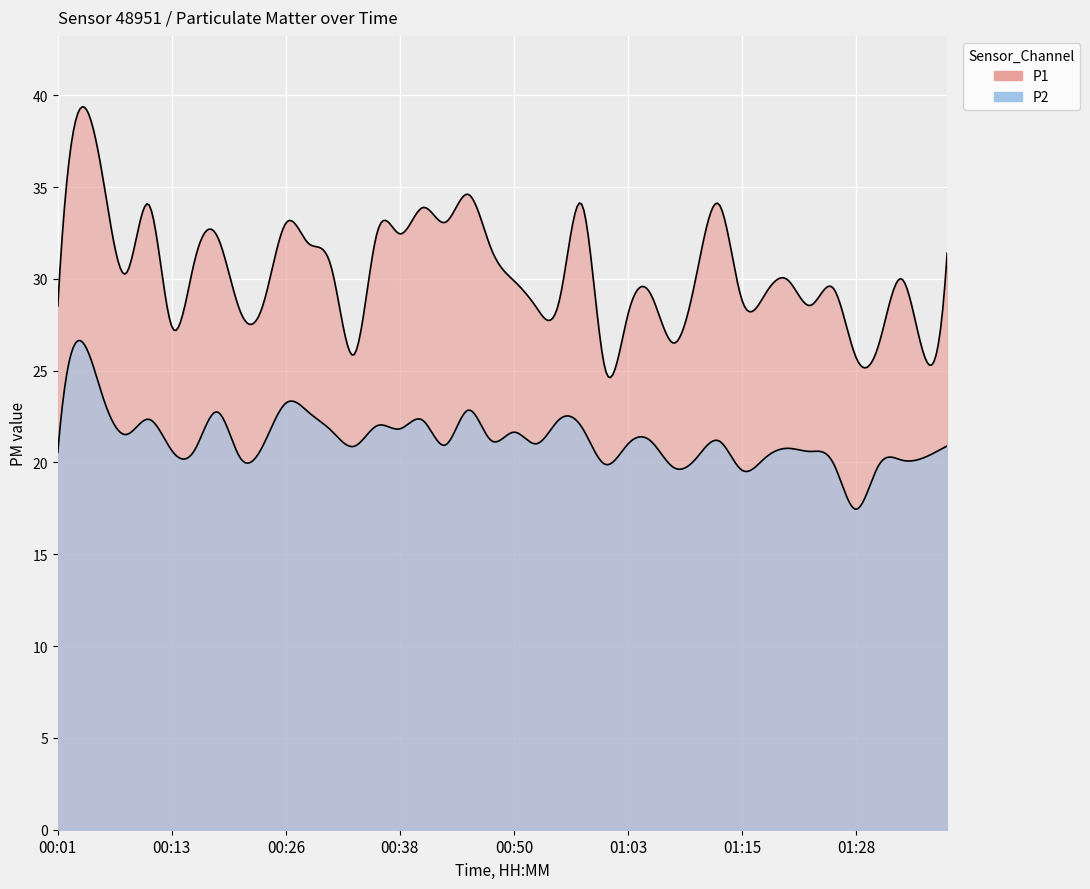

What is the label of the 39th point from the left?

01:35